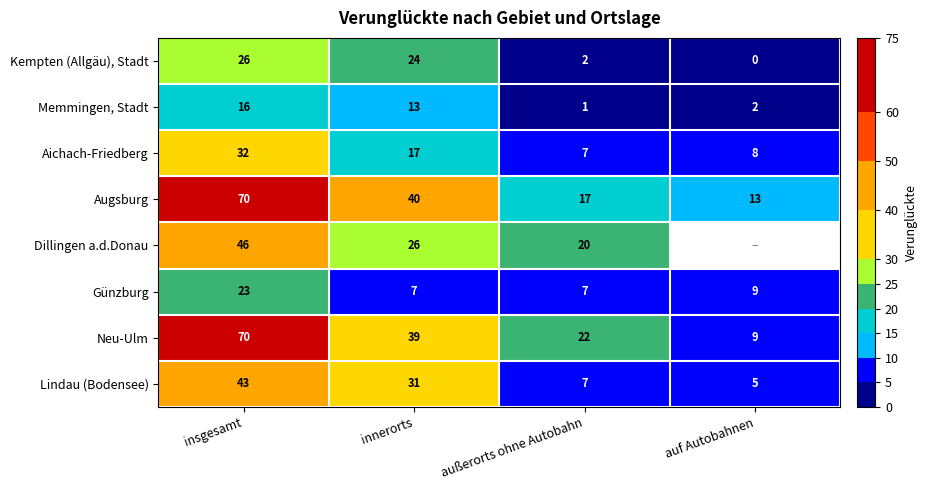

Which series changed the most between insgesamt and innerorts?

Neu-Ulm